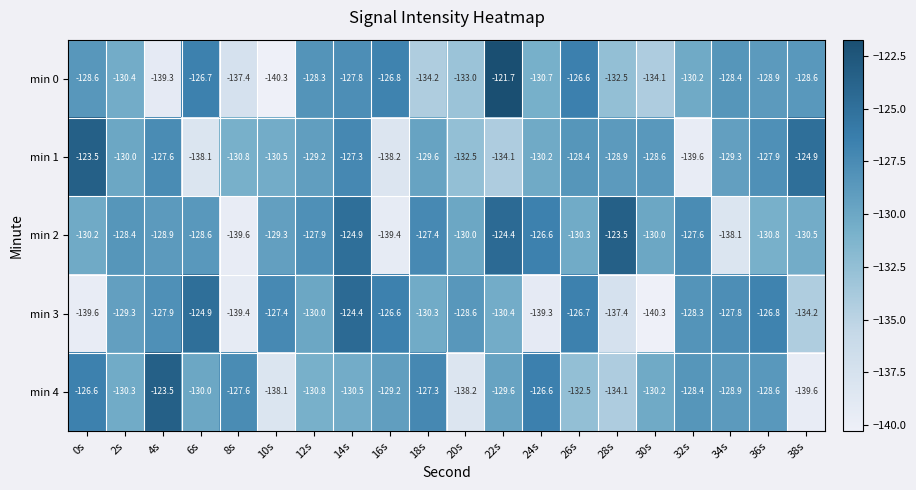

Is it true that min 3 equals -80.3 at 38s?

False